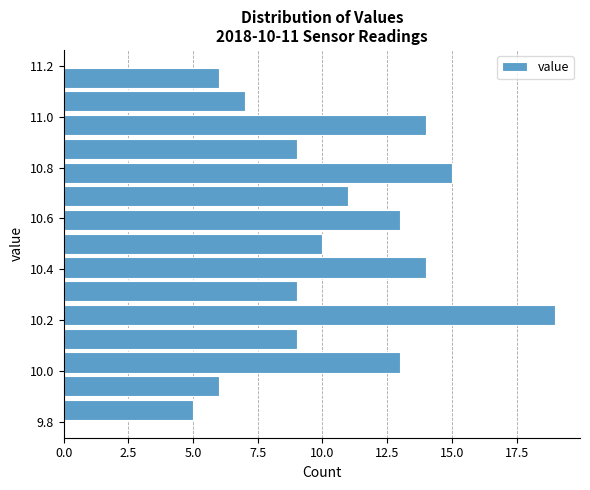

Over which range of the y-axis is the bar longest?

10.18 to 10.26